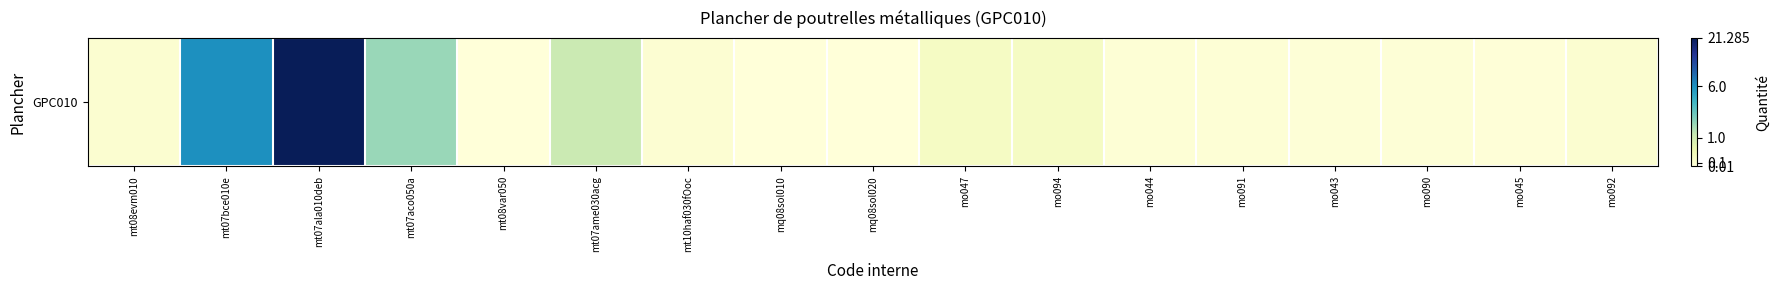

Is it true that the value at mt10haf030fOoc is 0.0?

False